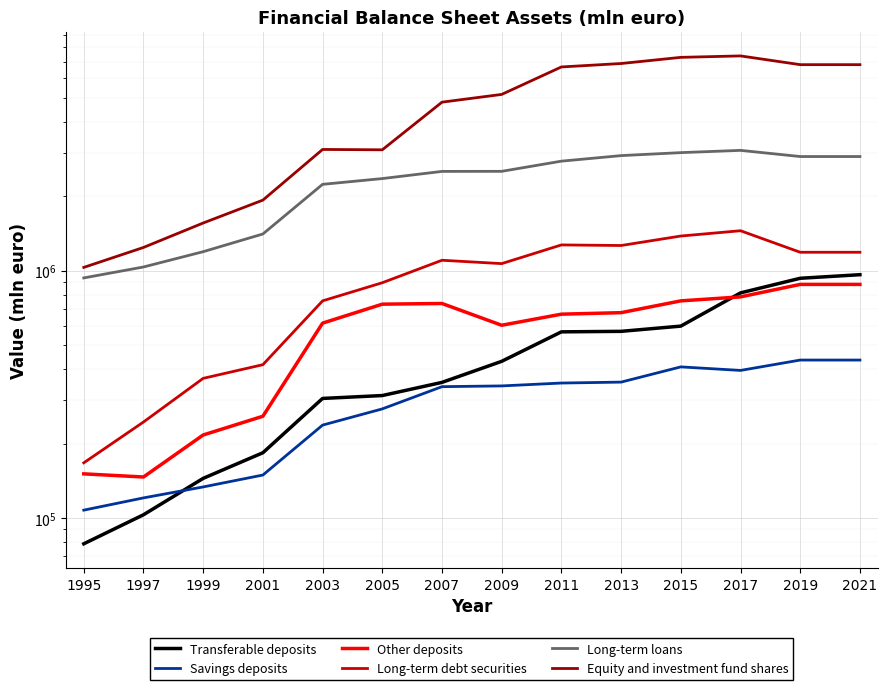

True or false: Other deposits and Long-term loans intersect in this chart.

False